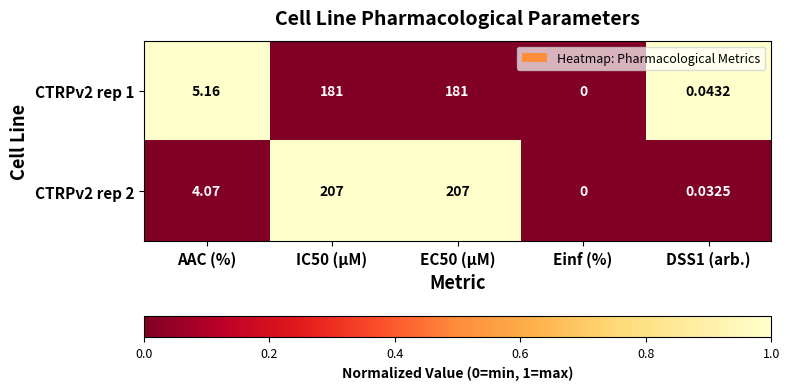

Which series has the widest spread of values?

CTRPv2 rep 2